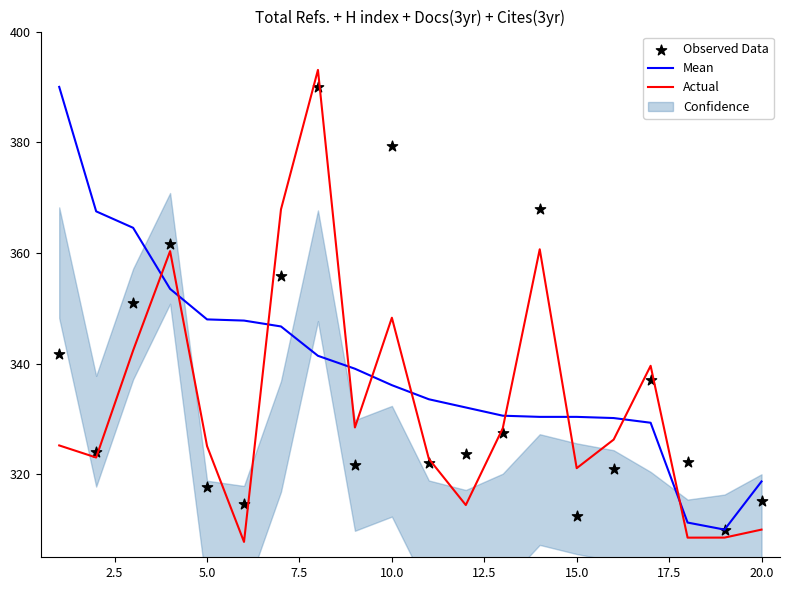

Which series reaches the minimum Y coordinate?

Actual